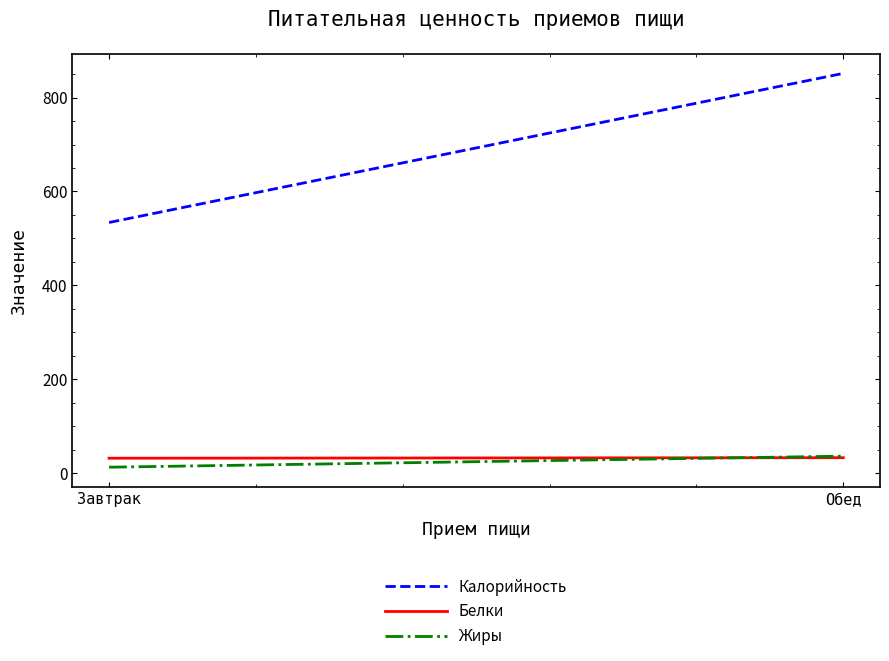

How many lines are shown in the chart?

3